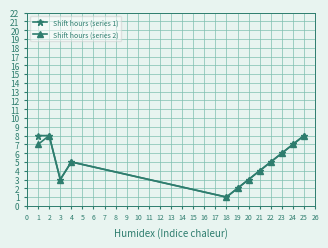

At which label does Shift hours (series 1) reach its minimum?

18